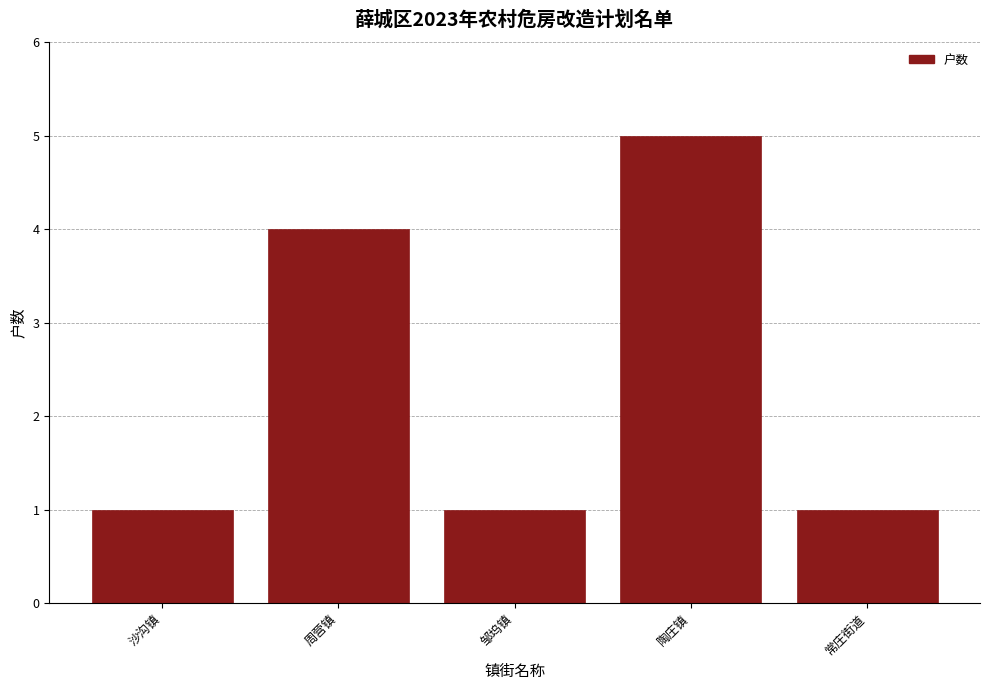

Reading right to left, transcribe all the data shown in this chart.

常庄街道=1	陶庄镇=5	邹坞镇=1	周营镇=4	沙沟镇=1